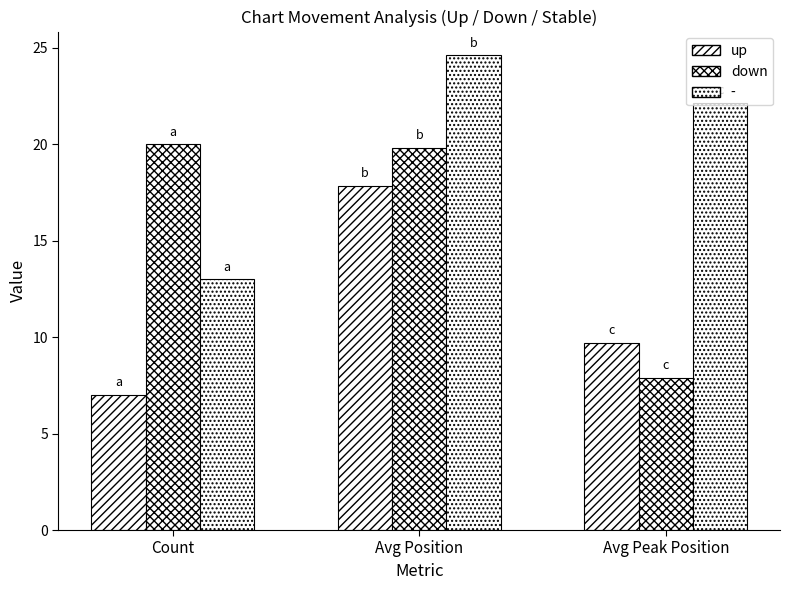

At which label is down closest to 13?

Avg Peak Position